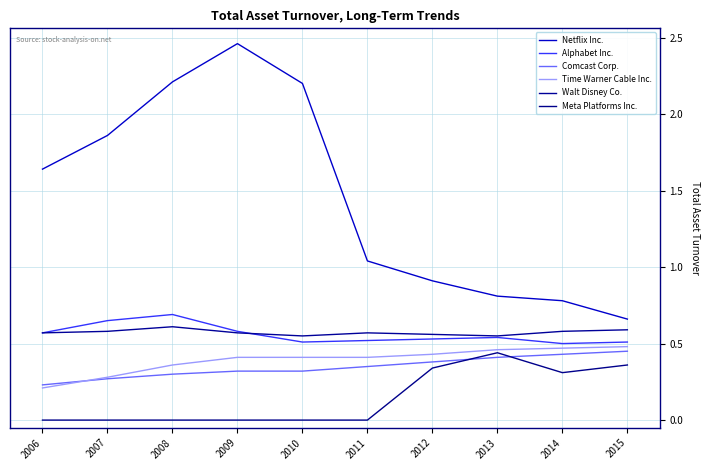

Which series has the widest spread of values?

Netflix Inc.